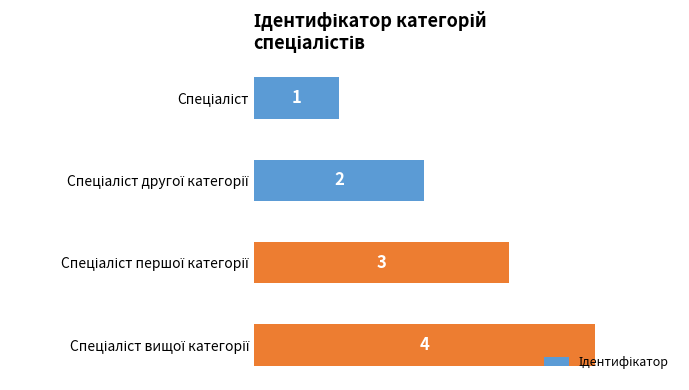

What is the greatest value displayed?

4